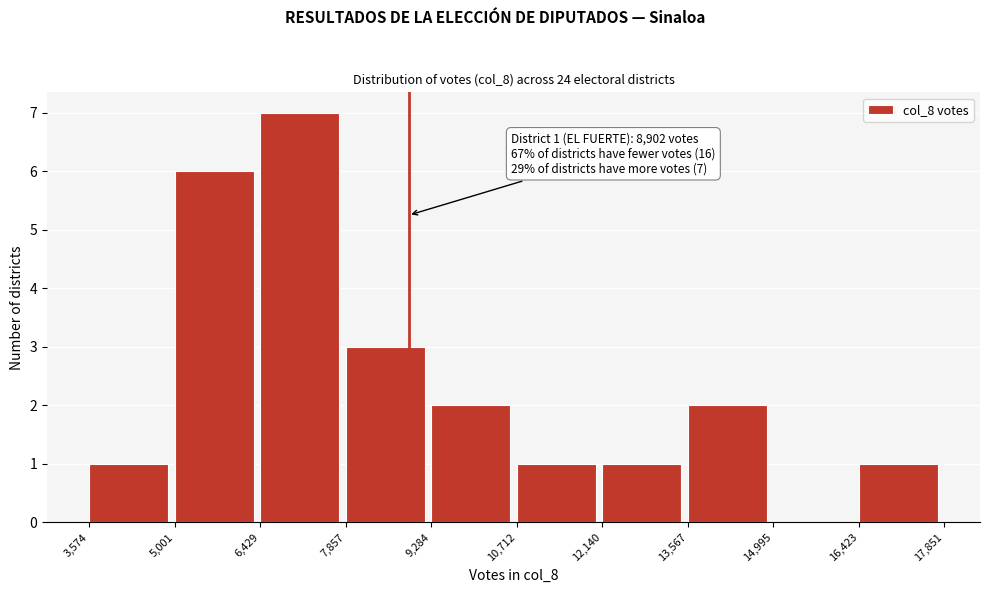

Over which range of the x-axis is the bar tallest?

6,429 to 7,857